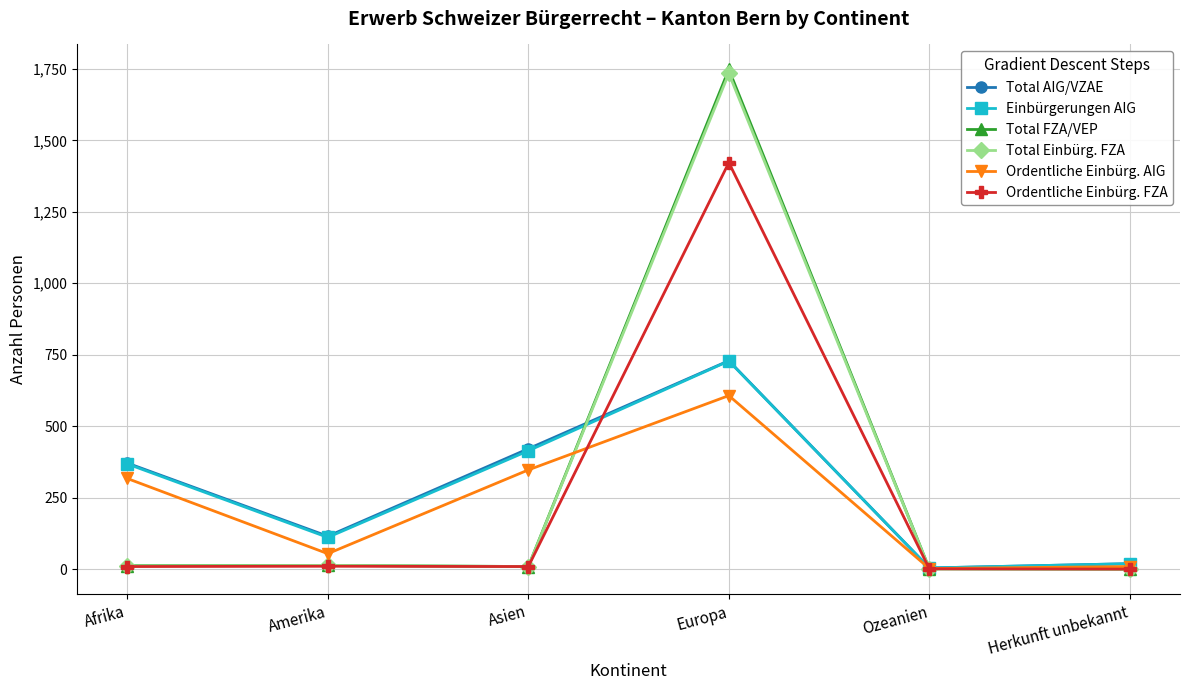

What is the difference between the maximum and minimum values in the Total AIG/VZAE series?

725